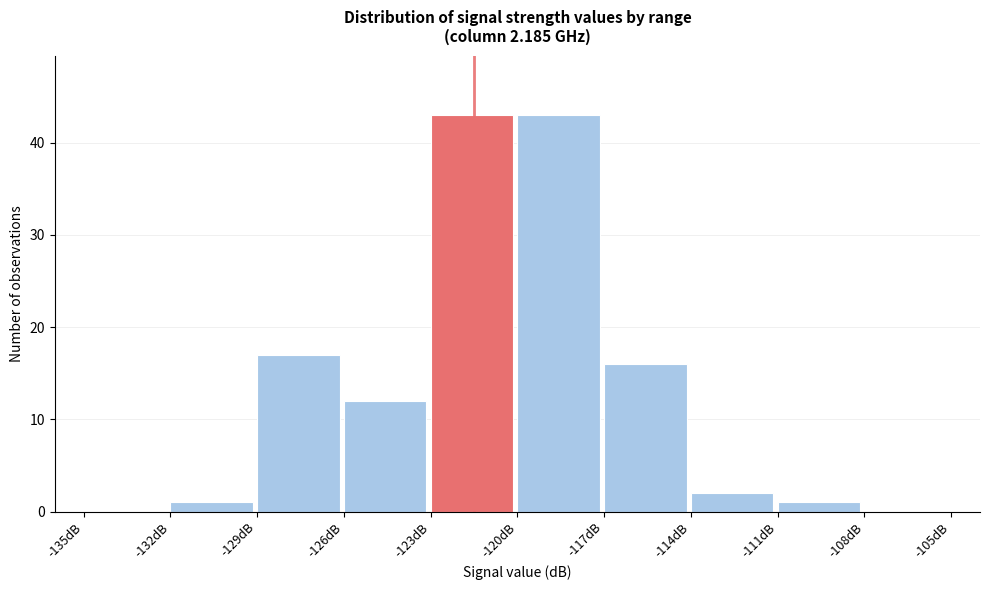

Reading left to right, list every bar in this chart as the range it spans on the x-axis followed by its height. The values are not printed on the chart, so give them approximately, as read against the axis.

-135 to -132: 0
-132 to -129: 1
-129 to -126: 17
-126 to -123: 12
-123 to -120: 43
-120 to -117: 43
-117 to -114: 16
-114 to -111: 2
-111 to -108: 1
-108 to -105: 0